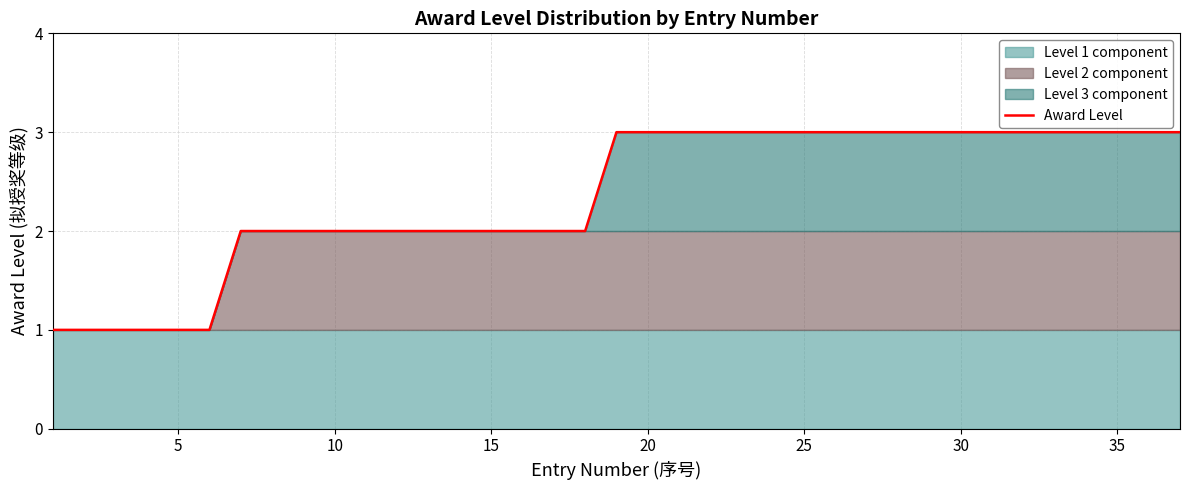

Is it true that Award Level equals 3 at 30?

True